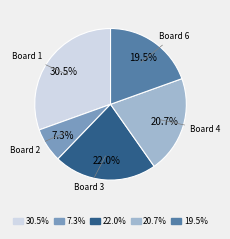

Which category has the smallest portion of the pie?

7.3%